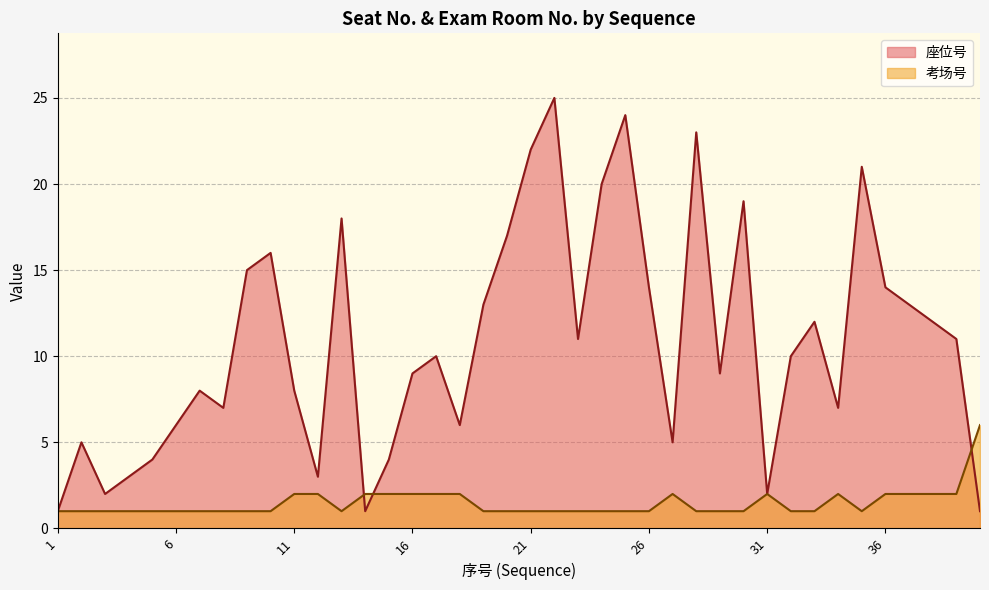

The value of 座位号 at 4 is 3. True or false?

True